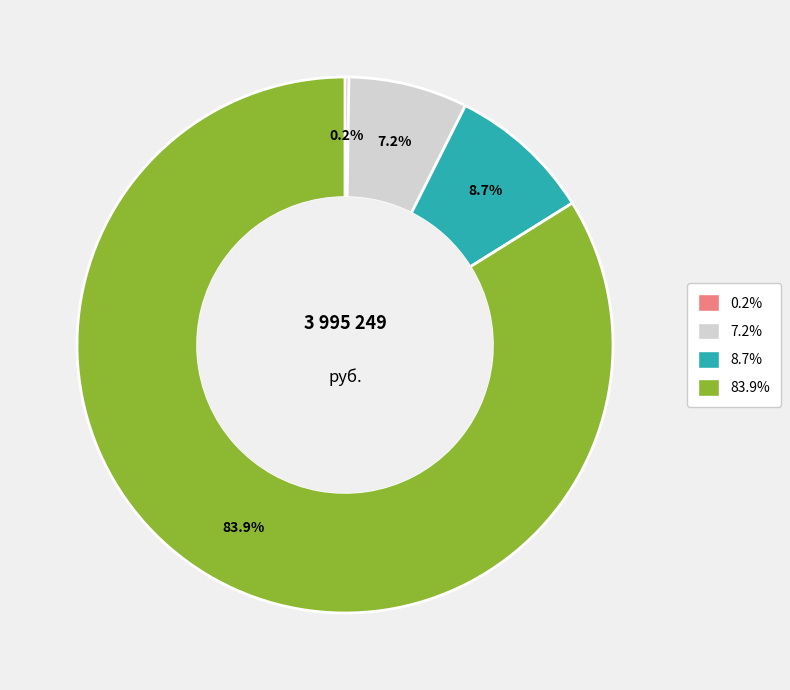

Is there any slice that represents more than half of the pie?

Yes